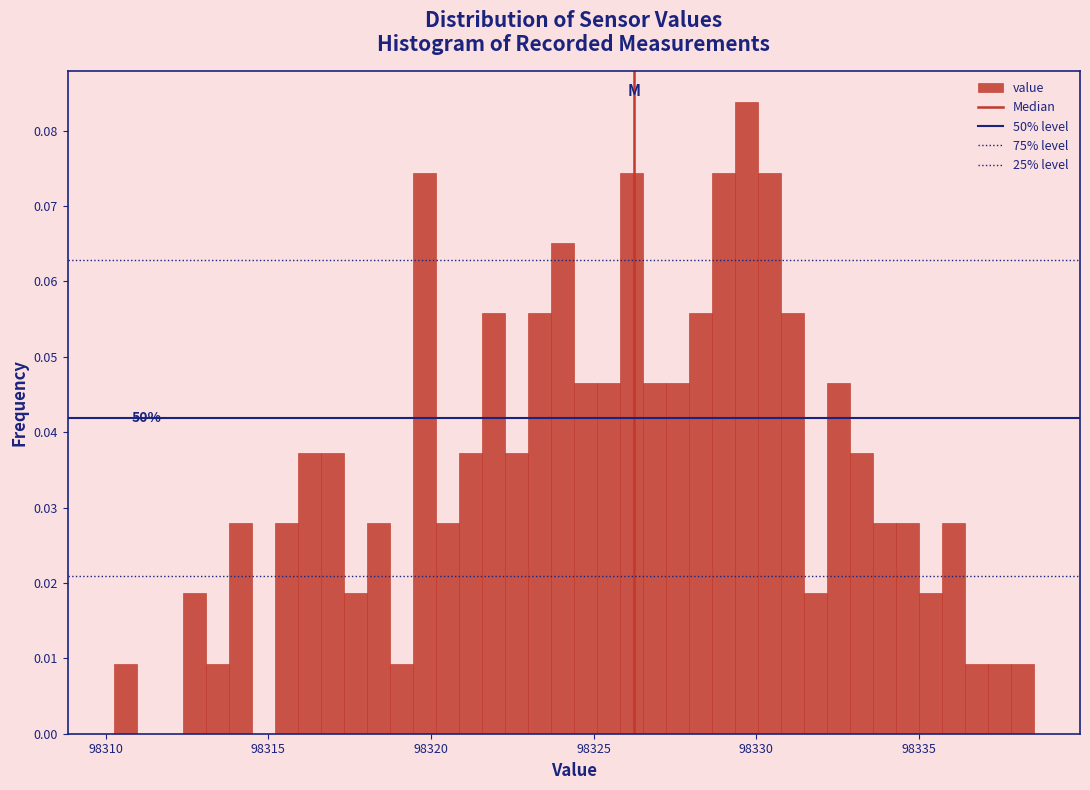

Around what value on the x-axis is the tallest bar? Give the approximate position of its centre, as read against the axis.

98329.5